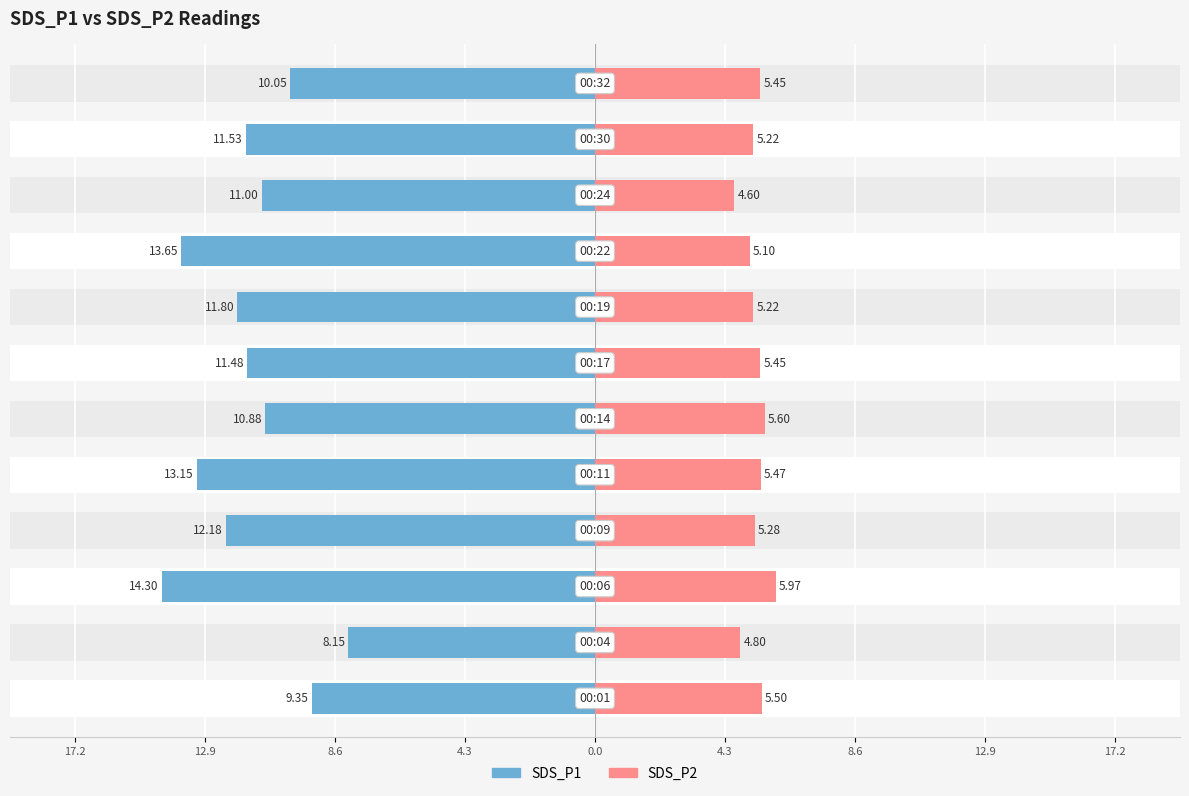

At how many categories does at least one series exceed 2?

12